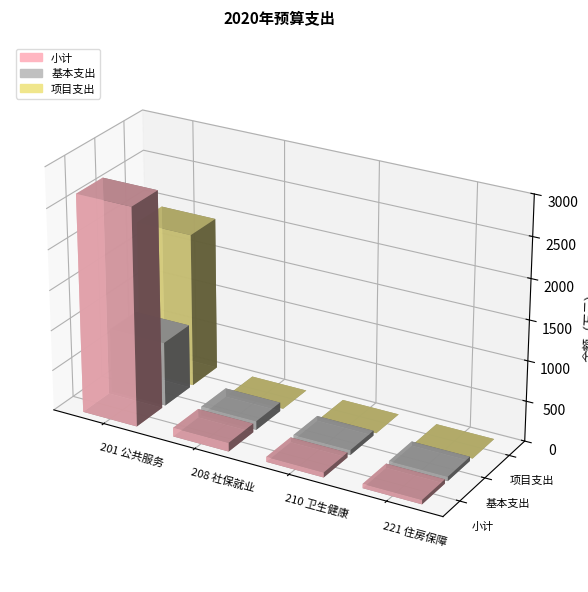

At which label does 小计 reach its peak?

201 一般公共服务支出